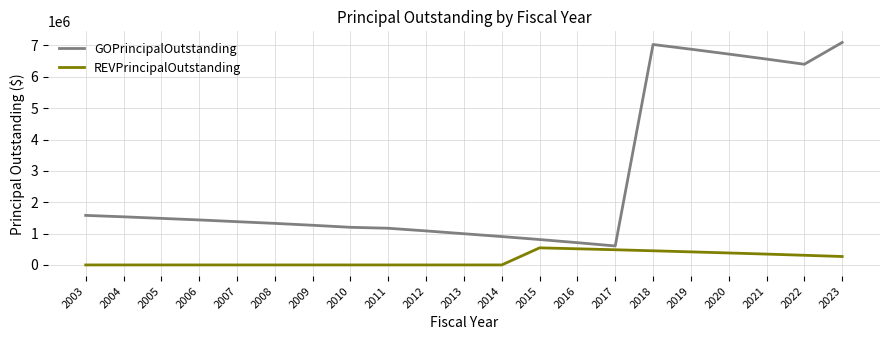

What is the difference between the maximum and minimum values in the GOPrincipalOutstanding series?

6490000